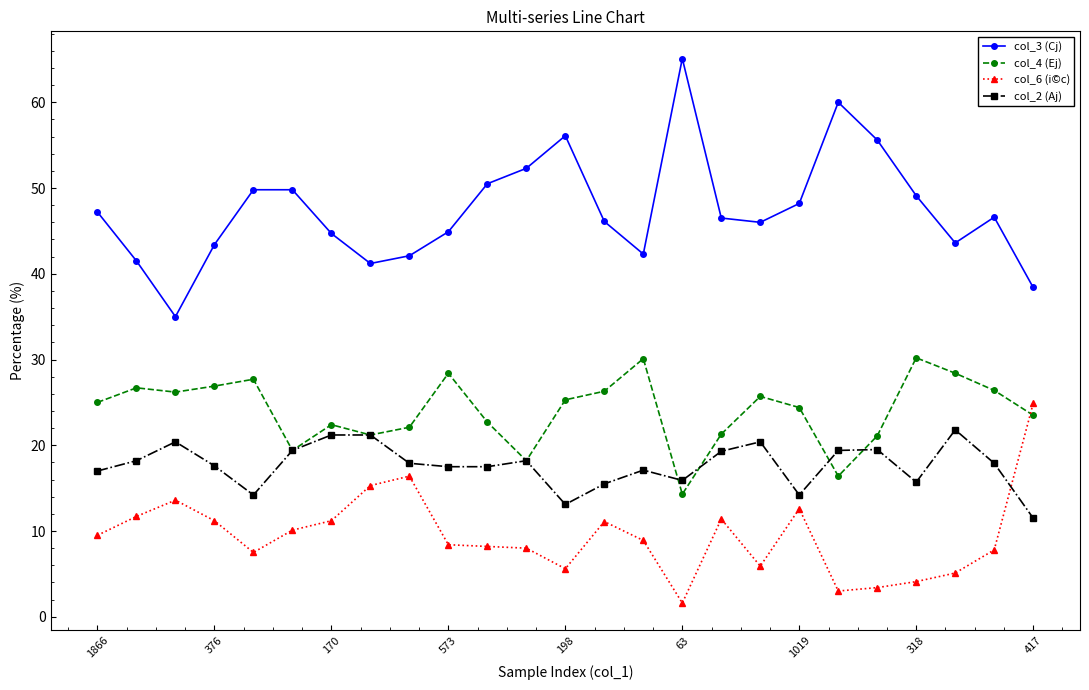

Which series has the widest spread of values?

col_3 (Cj)